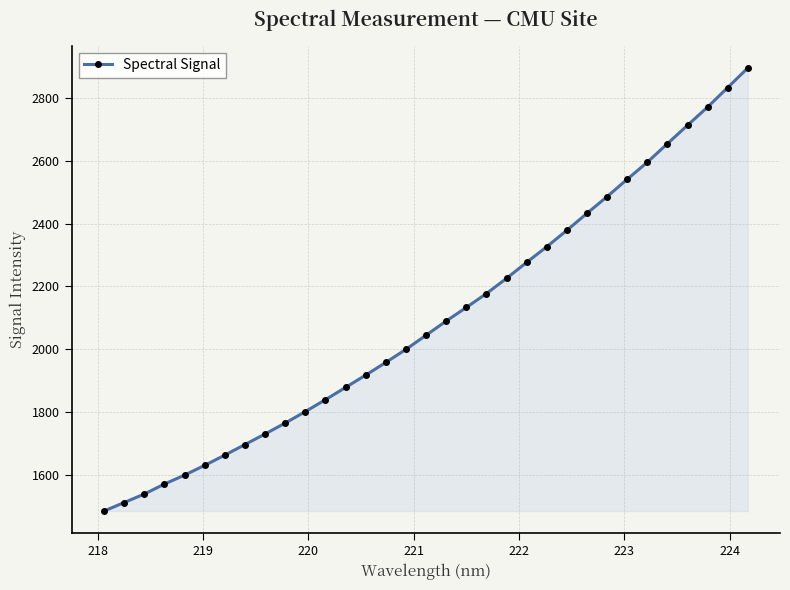

What is the greatest value displayed?

2894.2